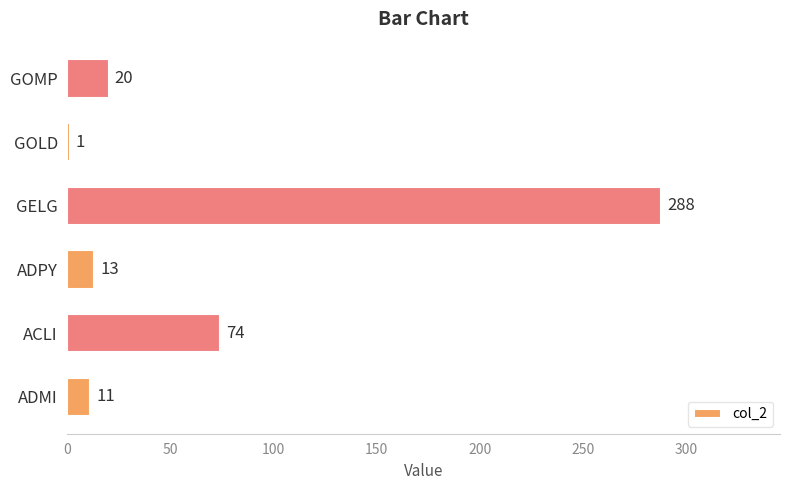

Reading bottom to top, what are all the values shown in this chart?

ADMI=11	ACLI=74	ADPY=13	GELG=288	GOLD=1	GOMP=20